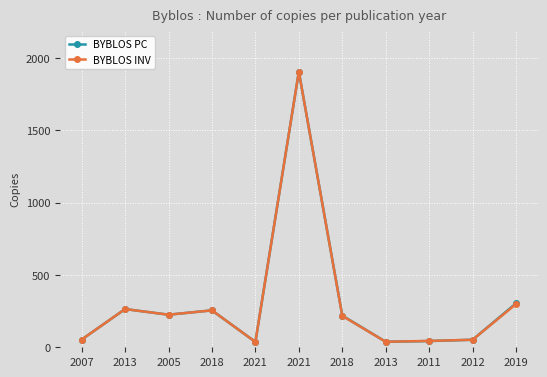

Which series has the widest spread of values?

BYBLOS PC